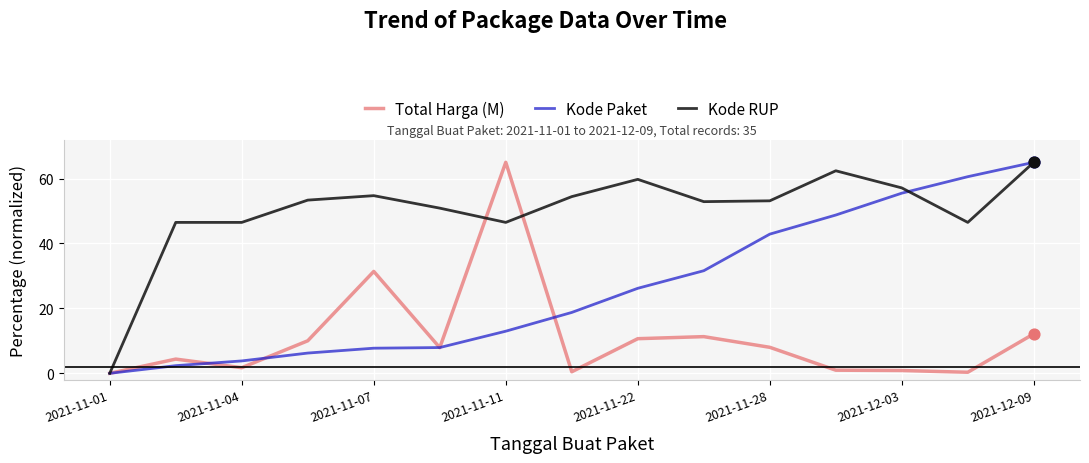

List the series in order of their overall mean, lowest first.

Total Harga (M), Kode Paket, Kode RUP